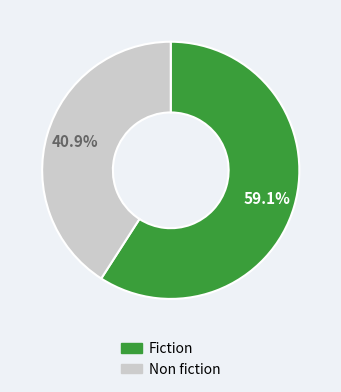

Approximately how many times larger is the value at Non fiction compared to Fiction?

0.7